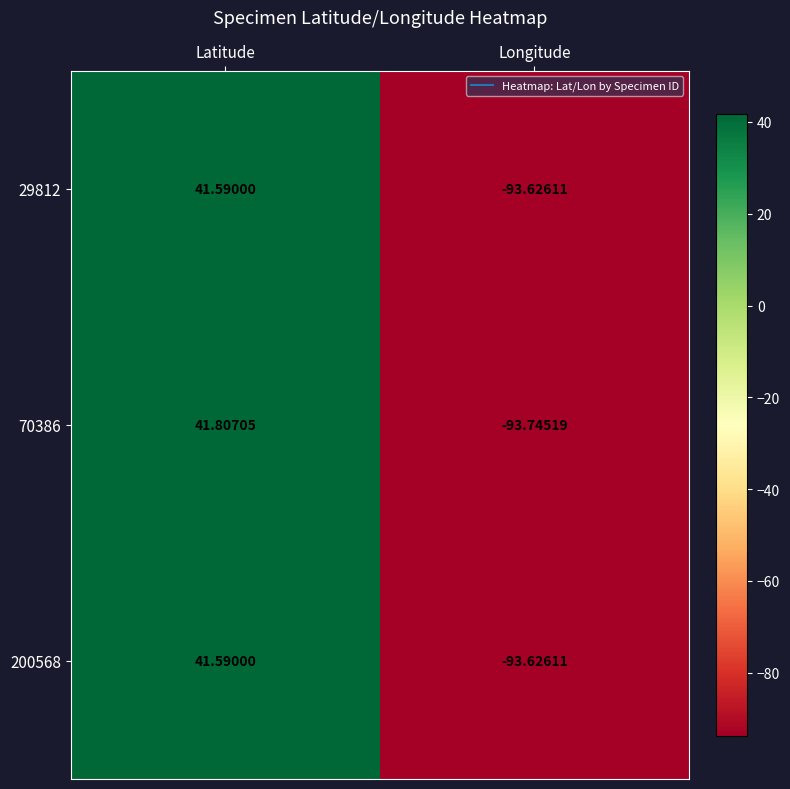

Count the number of categories in the chart.

2